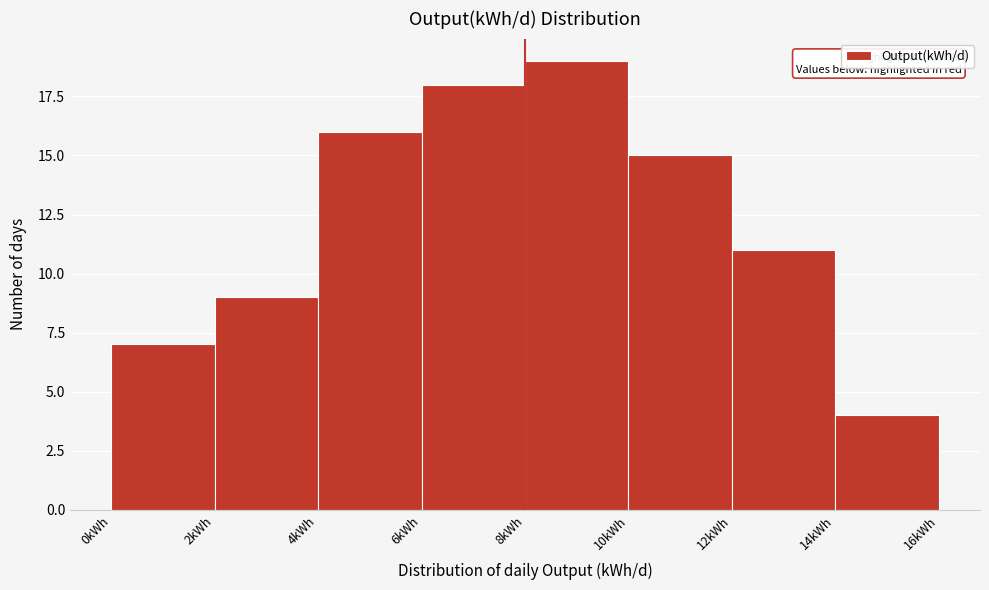

Over which range of the x-axis is the bar tallest?

8 to 10